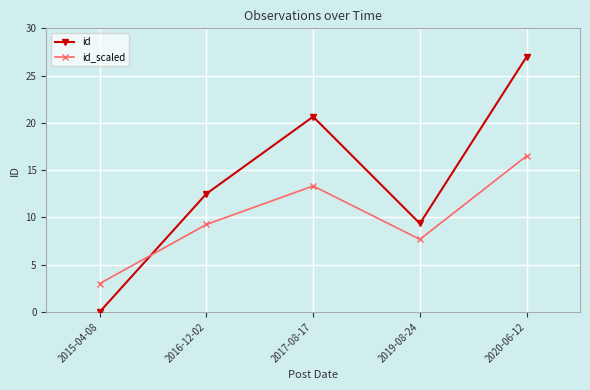

What is the lowest value of the id_scaled series?

3.0